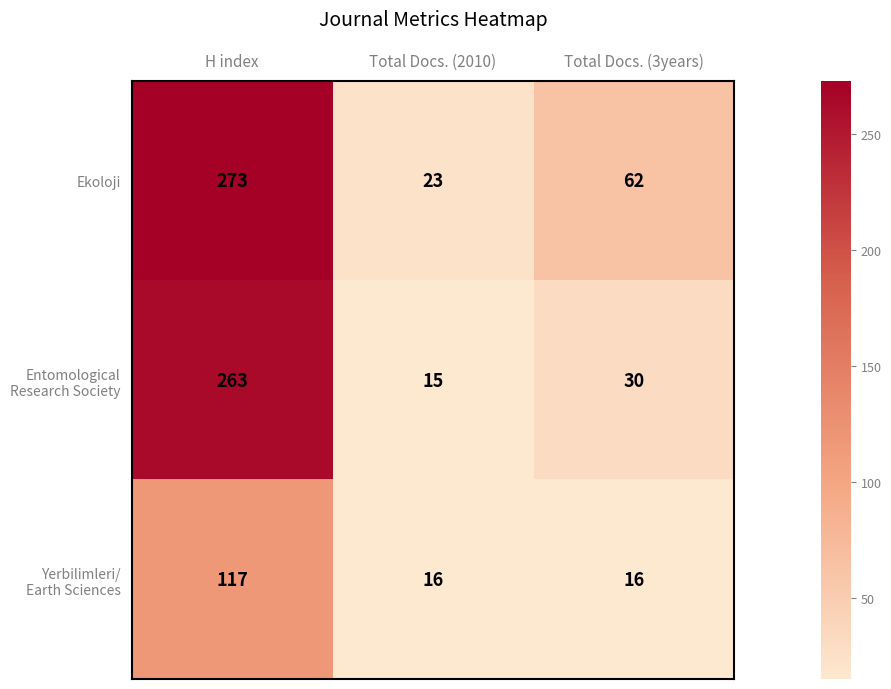

Which series has the widest spread of values?

Ekoloji